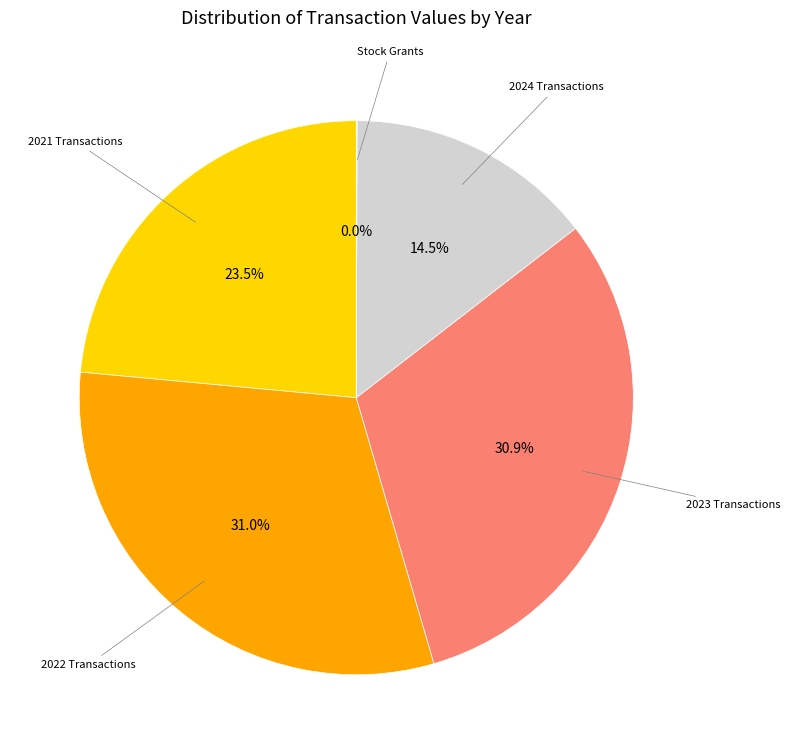

Does any single category account for the majority?

No